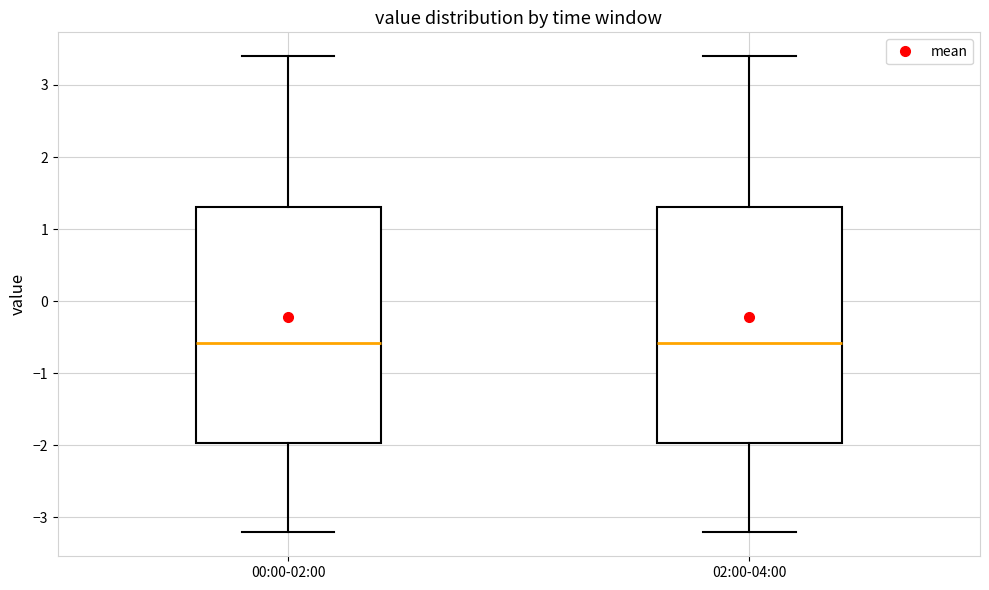

Reading left to right, transcribe this box plot: for each box, give where its median line is, the range the box spans, and where its two whiskers end, as read against the y-axis. The values are not printed on the chart, so give them approximately, as read against the axis.

00:00-02:00: median -0.6, box -2.0 to 1.3, whiskers -3.2 to 3.4
02:00-04:00: median -0.6, box -2.0 to 1.3, whiskers -3.2 to 3.4